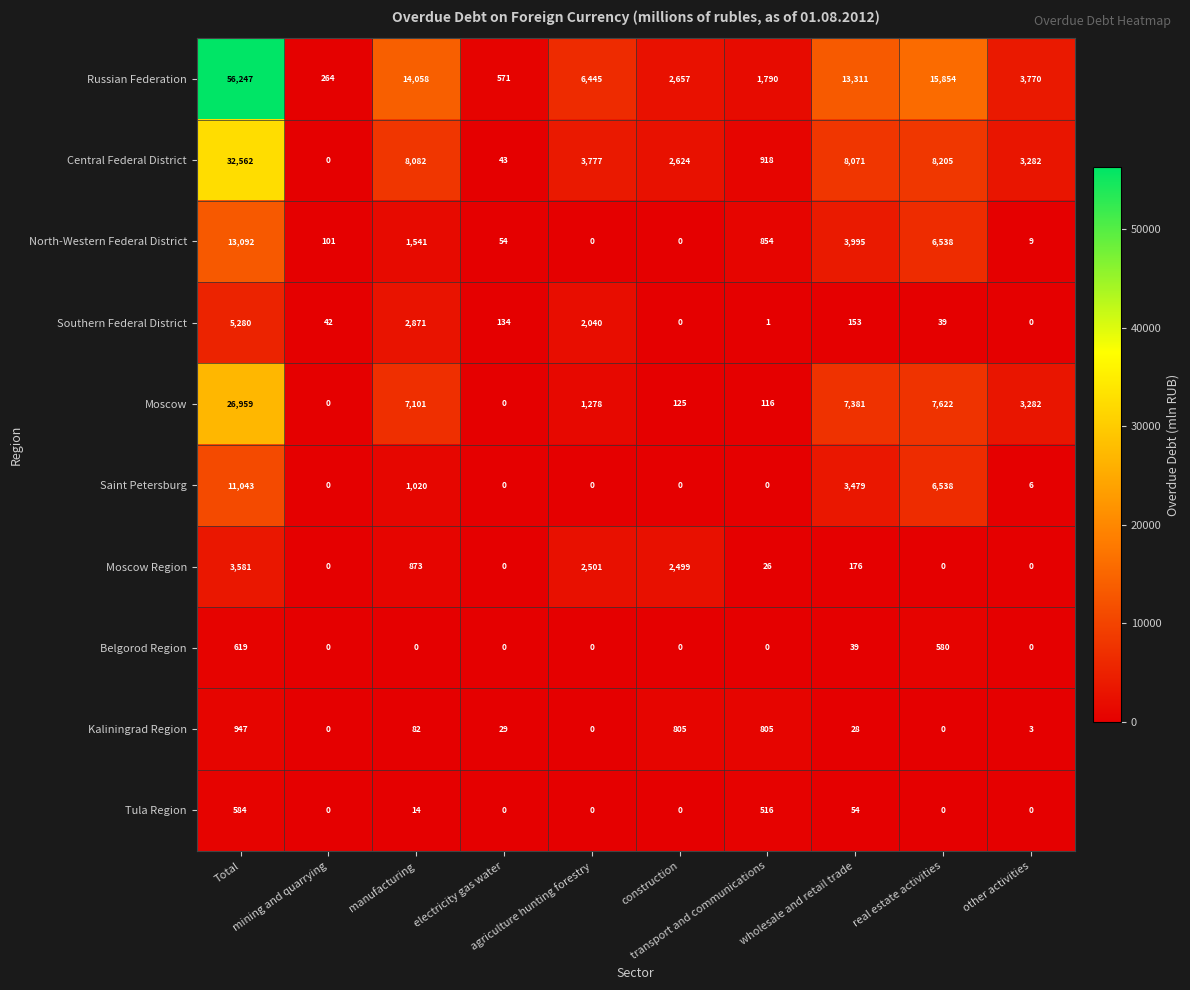

Which series has the largest total across all categories?

Russian Federation